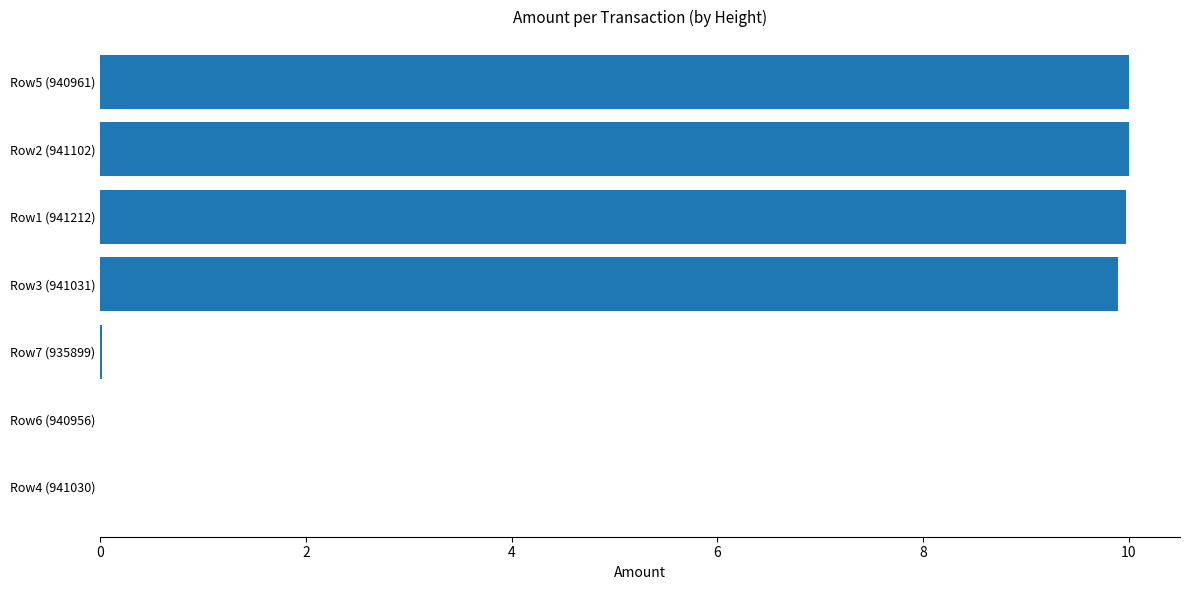

What is the ratio of the value at Row1 (941212) to the value at Row3 (941031)?

1.0